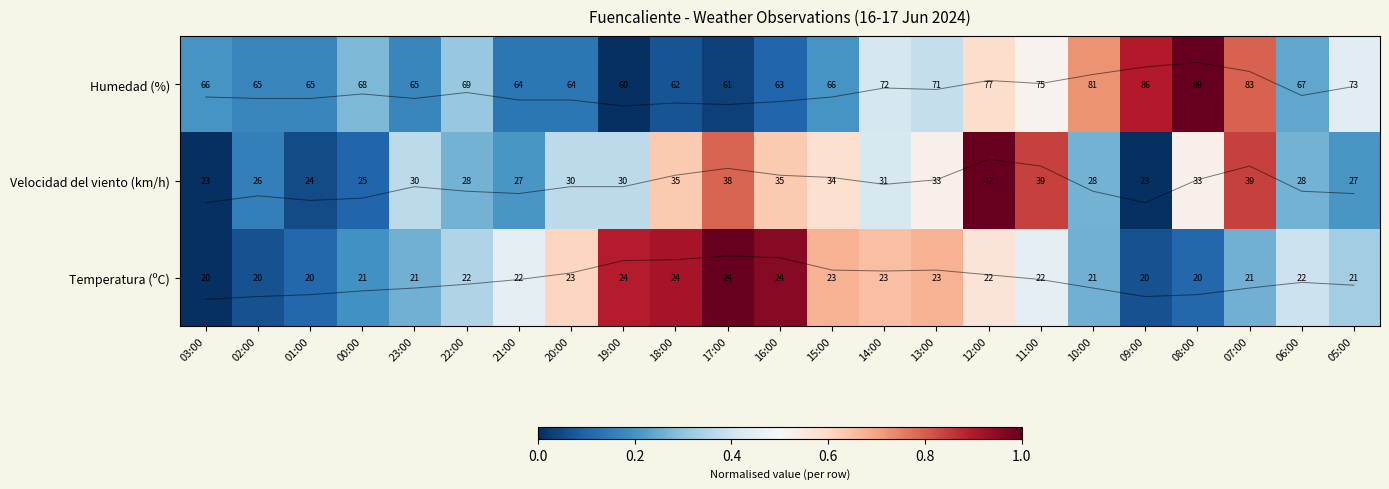

Which series has the largest total across all categories?

Humedad (%)